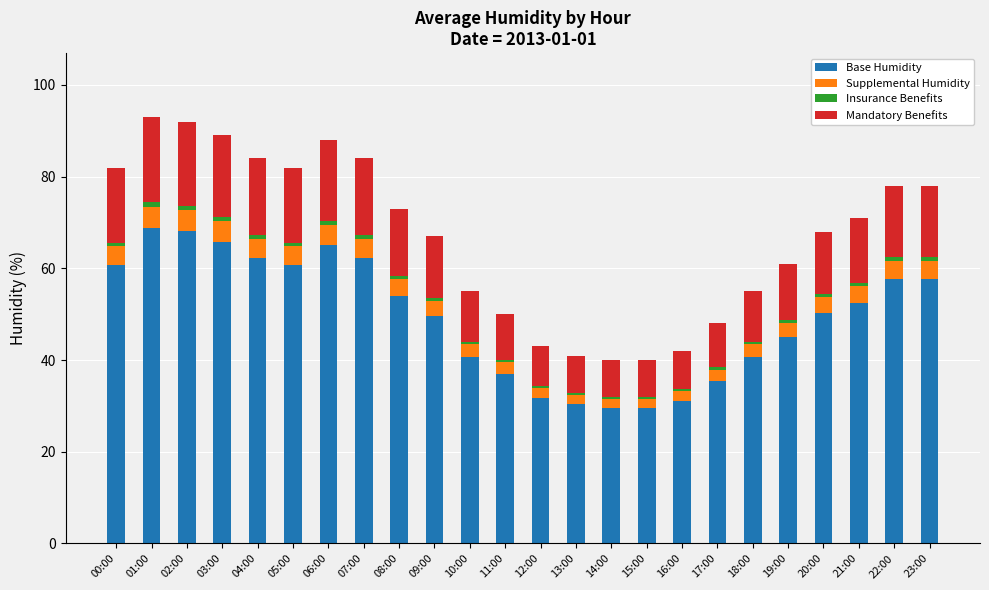

What is the lowest value of the Base Humidity series?

29.6